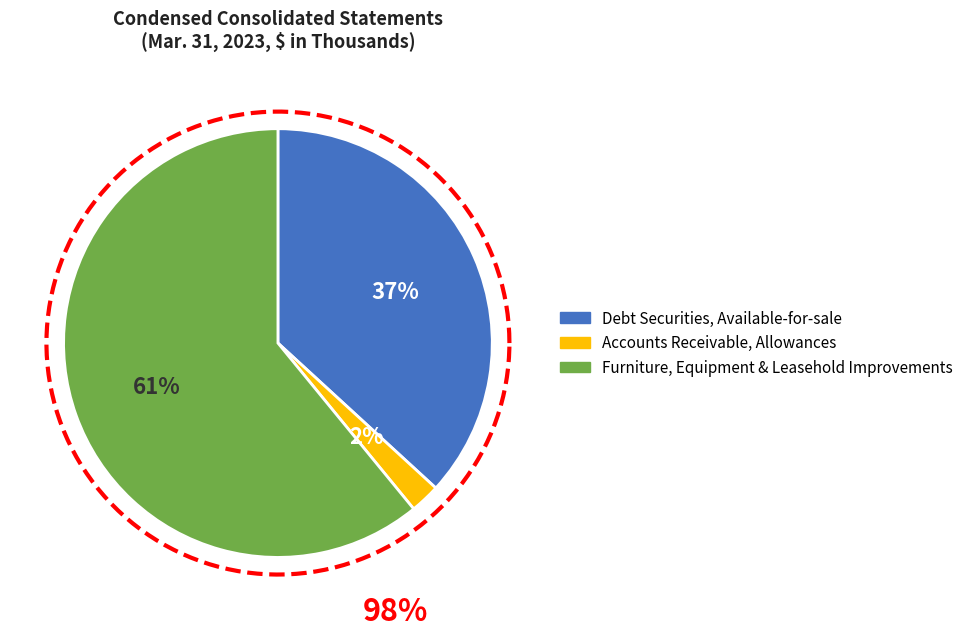

Rank the categories by value from lowest to highest.

Accounts Receivable, Allowances, Debt Securities, Available-for-sale, Furniture, Equipment and Leasehold Improvements